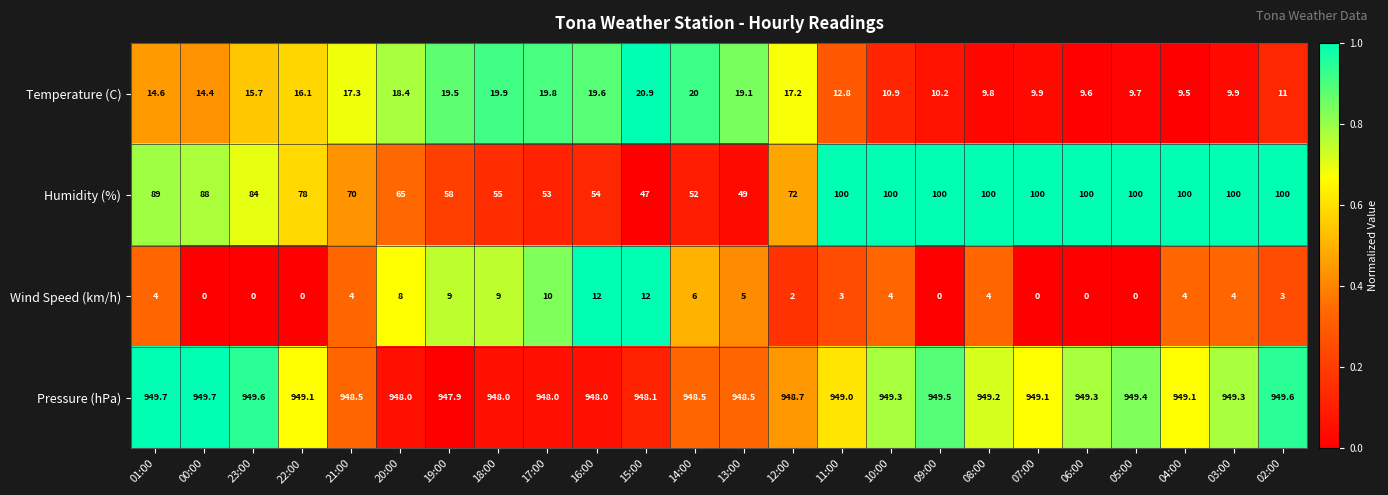

Which series has the largest range (max minus min)?

Humidity (%)